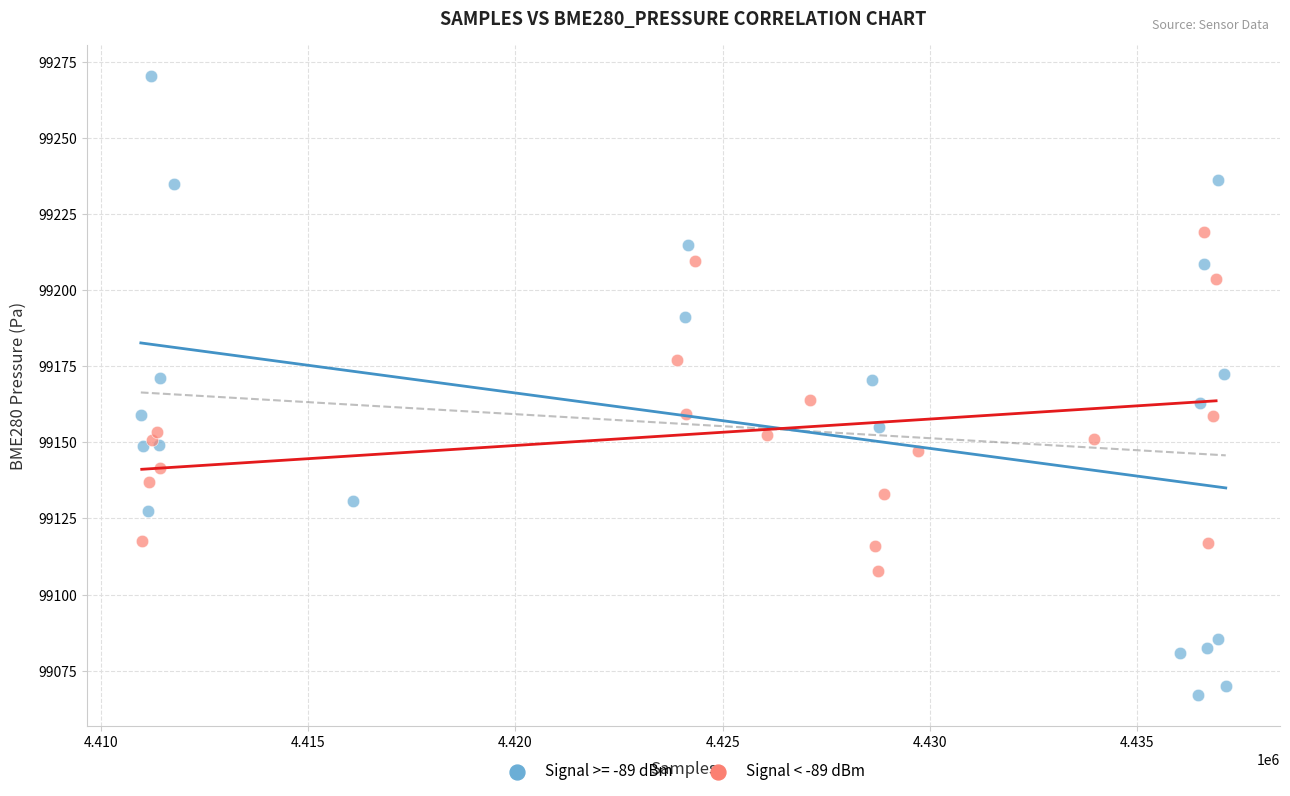

Which series reaches the minimum Y coordinate?

Signal >= -89 dBm